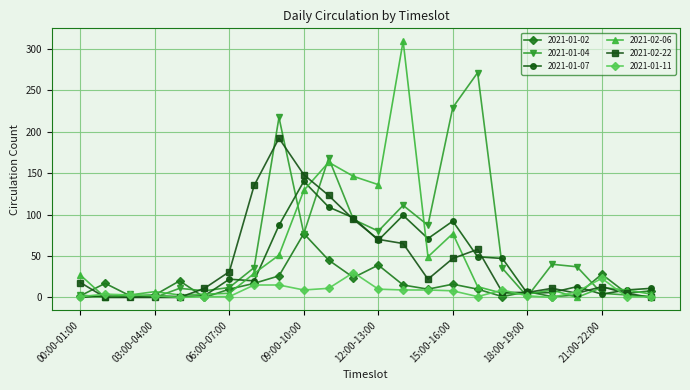

Which series has the widest spread of values?

2021-02-06